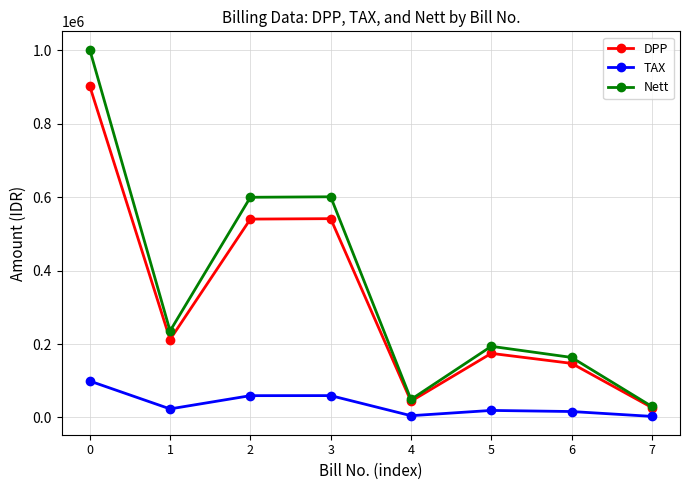

Which series changed the most between 1 and 6?

Nett